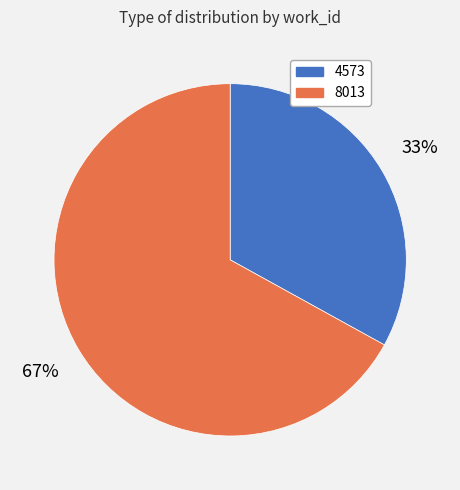

Which slice represents more than half of the pie?

8013